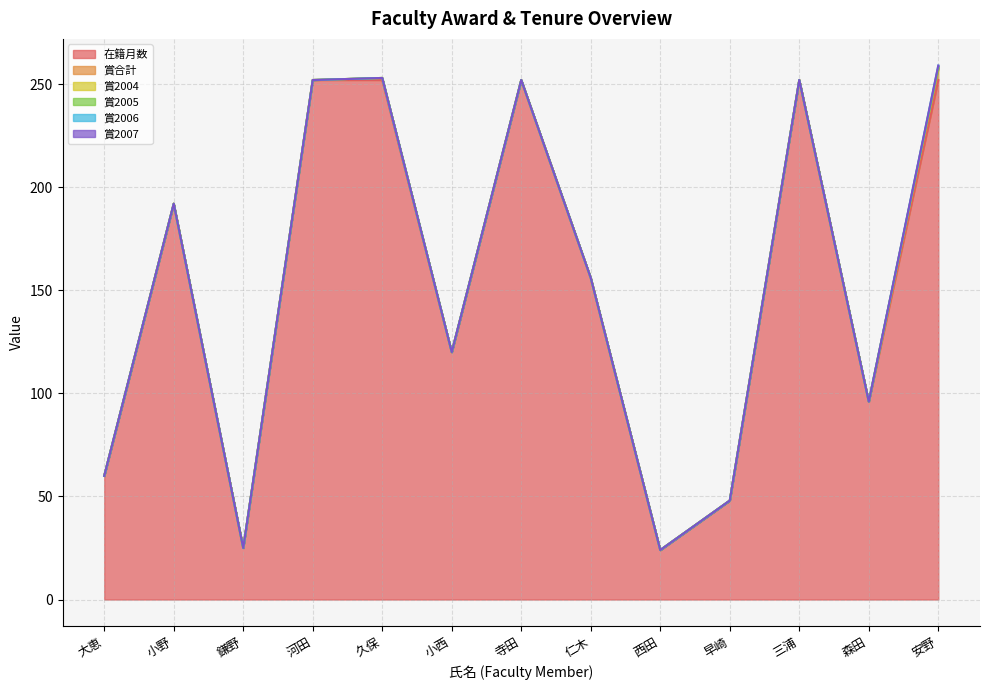

Reading right to left, transcribe all the data shown in this chart.

在籍月数: 安野=252	森田=96	三浦=252	早崎=48	西田=24	仁木=156	寺田=252	小西=120	久保=252	河田=252	鎌野=25	小野=192	大恵=60
賞合計: 安野=5	森田=0	三浦=0	早崎=0	西田=0	仁木=0	寺田=0	小西=0	久保=1	河田=0	鎌野=0	小野=0	大恵=0
賞2004: 安野=1	森田=0	三浦=0	早崎=0	西田=0	仁木=0	寺田=0	小西=0	久保=0	河田=0	鎌野=0	小野=0	大恵=0
賞2005: 安野=0	森田=0	三浦=0	早崎=0	西田=0	仁木=0	寺田=0	小西=0	久保=0	河田=0	鎌野=0	小野=0	大恵=0
賞2006: 安野=1	森田=0	三浦=0	早崎=0	西田=0	仁木=0	寺田=0	小西=0	久保=0	河田=0	鎌野=0	小野=0	大恵=0
賞2007: 安野=0	森田=0	三浦=0	早崎=0	西田=0	仁木=0	寺田=0	小西=0	久保=0	河田=0	鎌野=0	小野=0	大恵=0